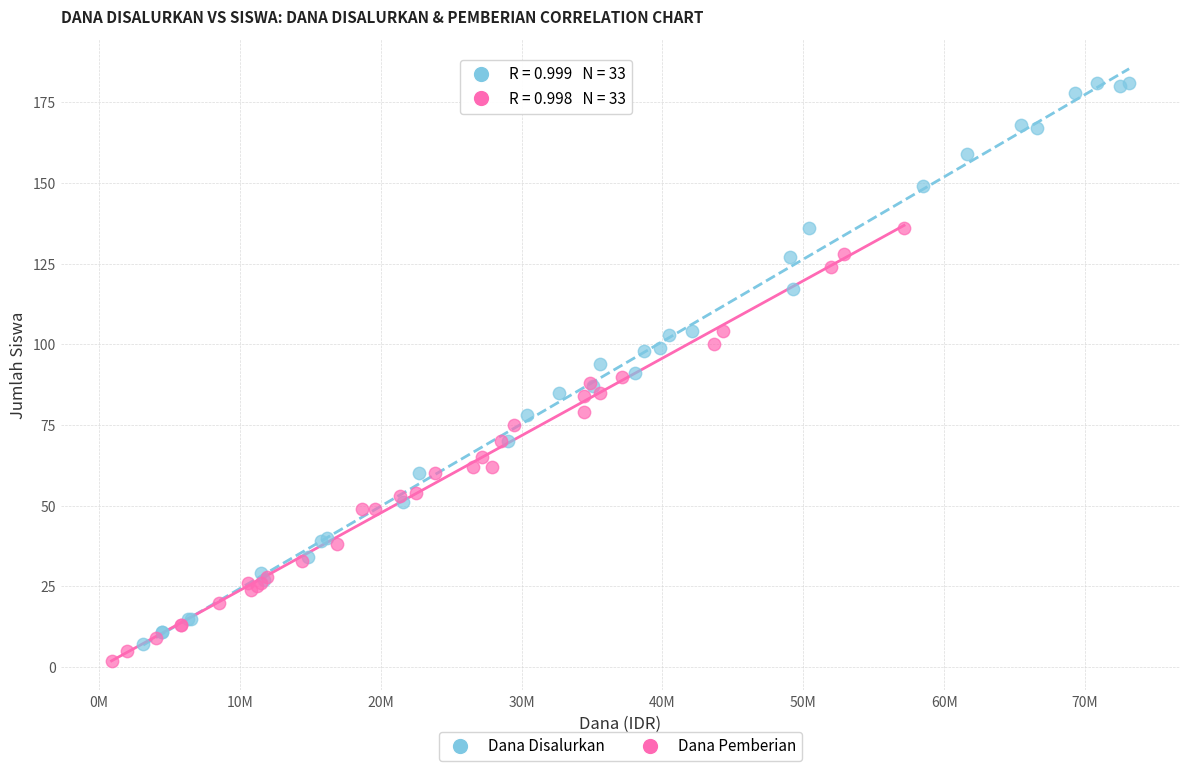

Which series has the widest spread of Y values?

Dana Disalurkan